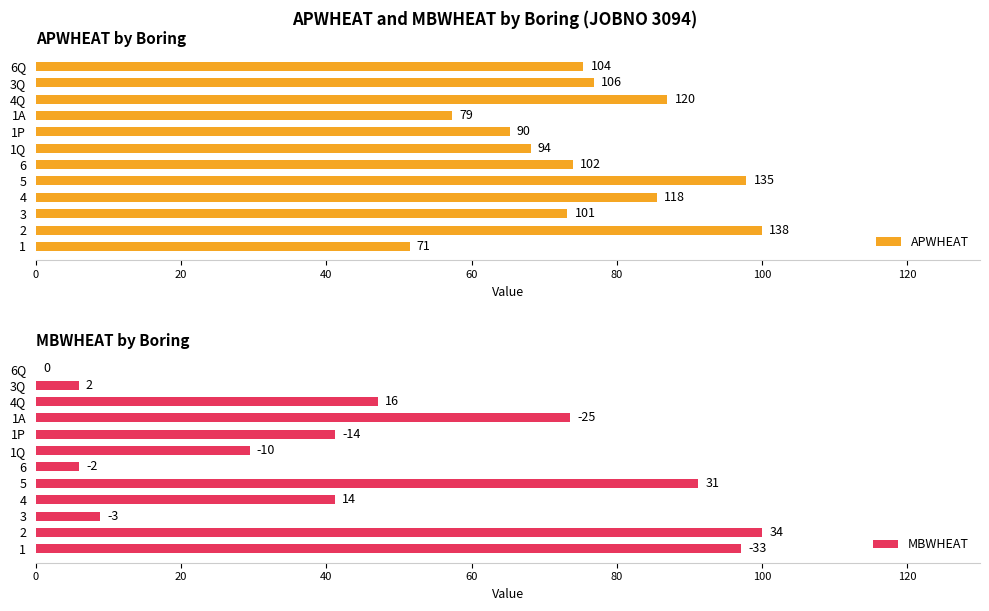

Read the APWHEAT value at 6.

73.9